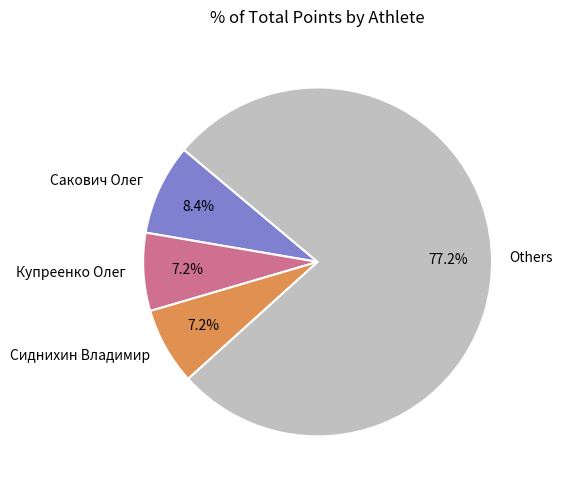

Is there a majority slice in this chart?

Yes